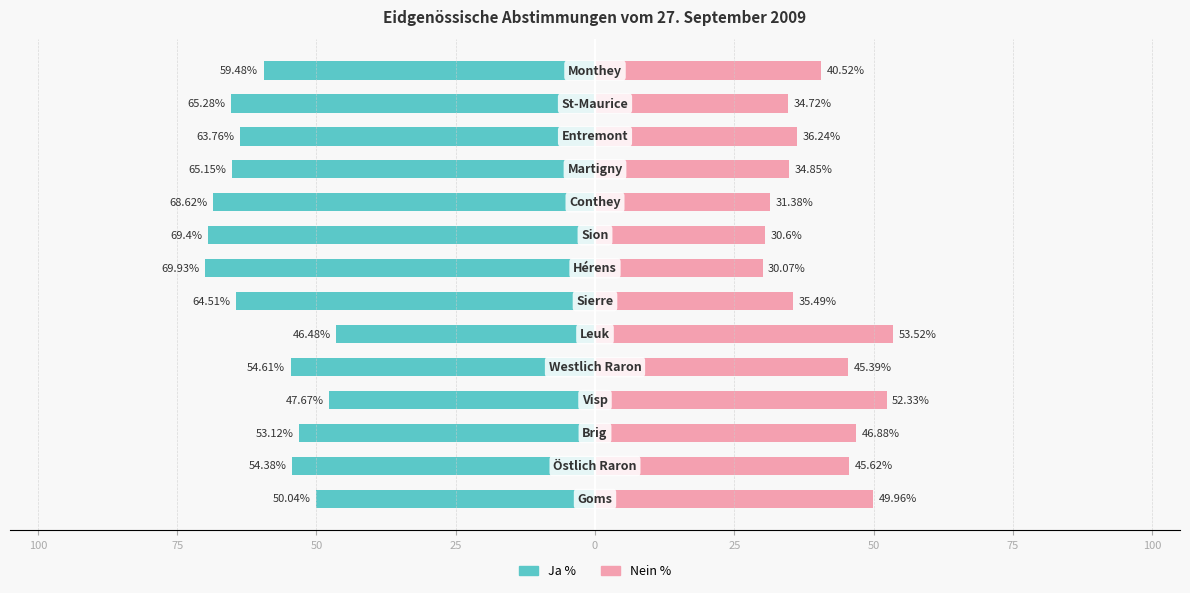

What is the difference between the maximum and minimum values in the Nein % series?

23.5